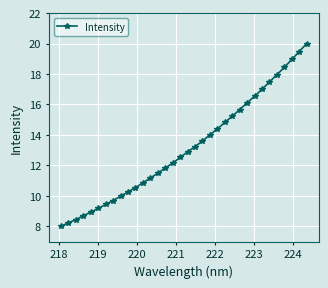

What is the average value?

13.2